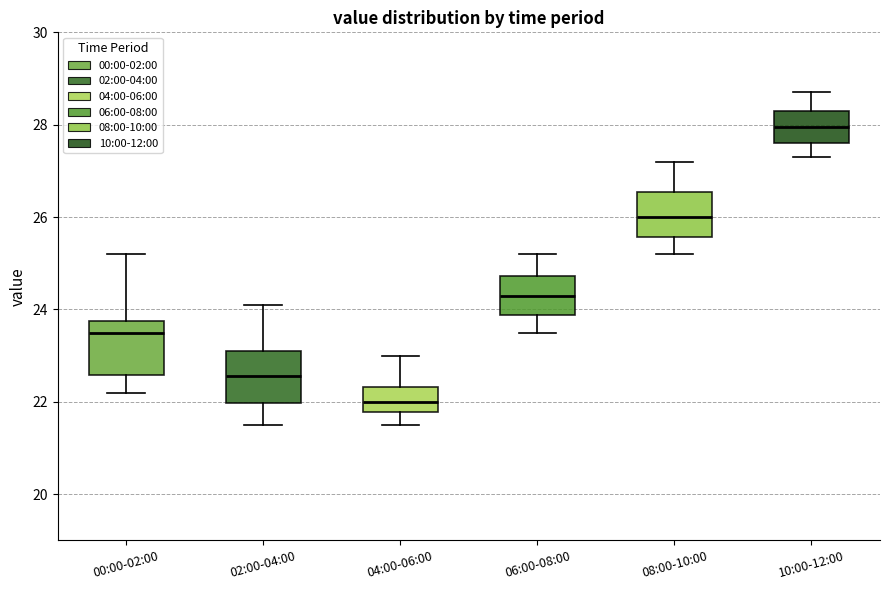

Reading left to right, transcribe this box plot: for each box, give where its median line is, the range the box spans, and where its two whiskers end, as read against the y-axis. The values are not printed on the chart, so give them approximately, as read against the axis.

00:00-02:00: median 23.6, box 22.6 to 23.8, whiskers 22.2 to 25.2
02:00-04:00: median 22.6, box 22.0 to 23.2, whiskers 21.6 to 24.2
04:00-06:00: median 22.0, box 21.8 to 22.4, whiskers 21.6 to 23.0
06:00-08:00: median 24.4, box 23.8 to 24.8, whiskers 23.6 to 25.2
08:00-10:00: median 26.0, box 25.6 to 26.6, whiskers 25.2 to 27.2
10:00-12:00: median 28.0, box 27.6 to 28.4, whiskers 27.4 to 28.8